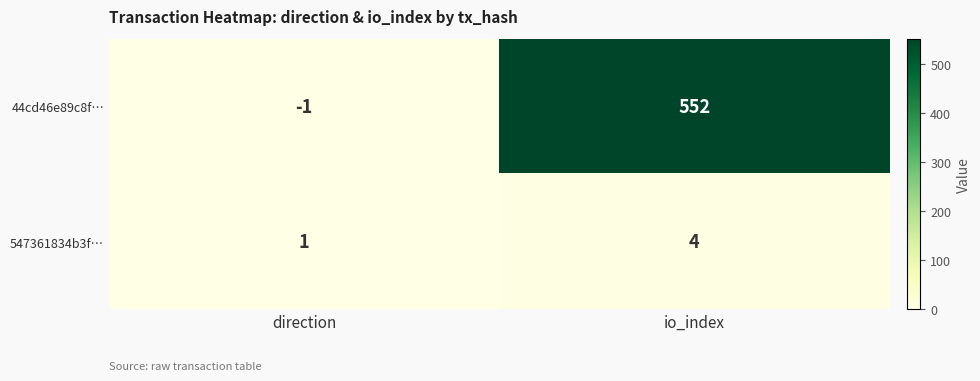

Which series has the largest total across all categories?

44cd46e89c8f…